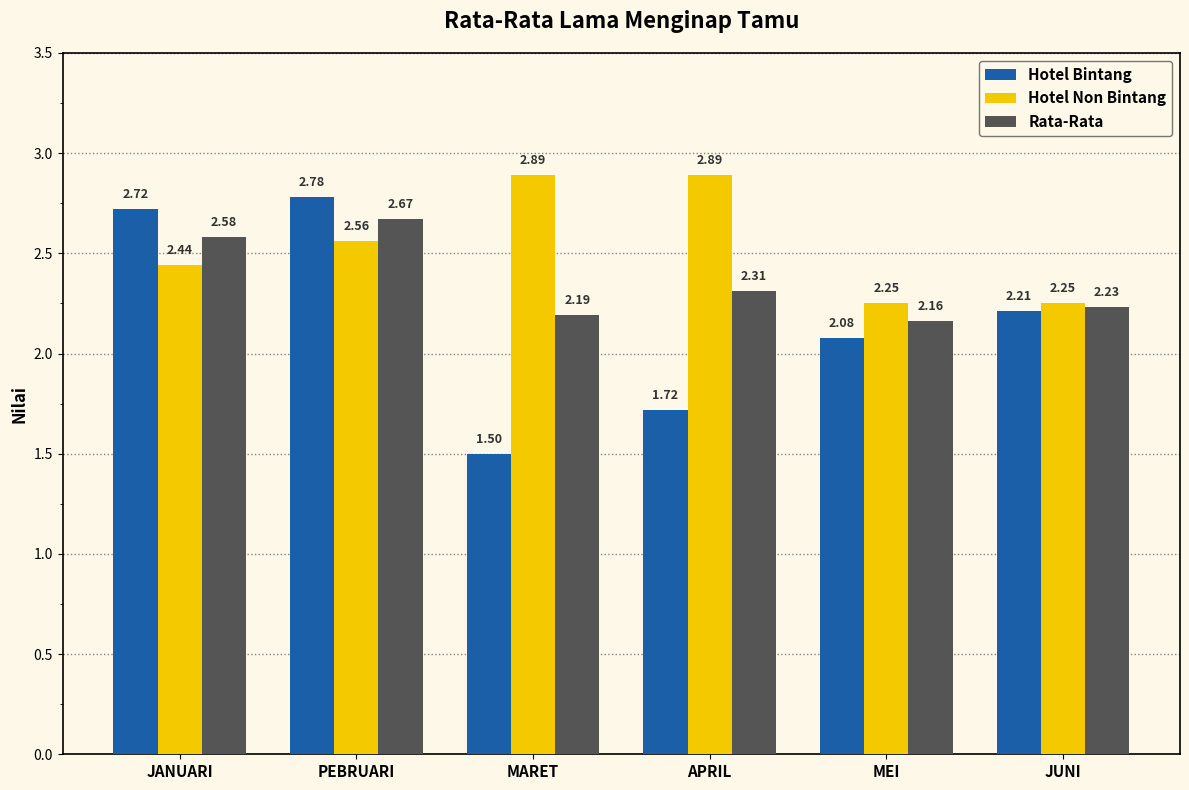

What is the total value across all series at JANUARI?

7.7